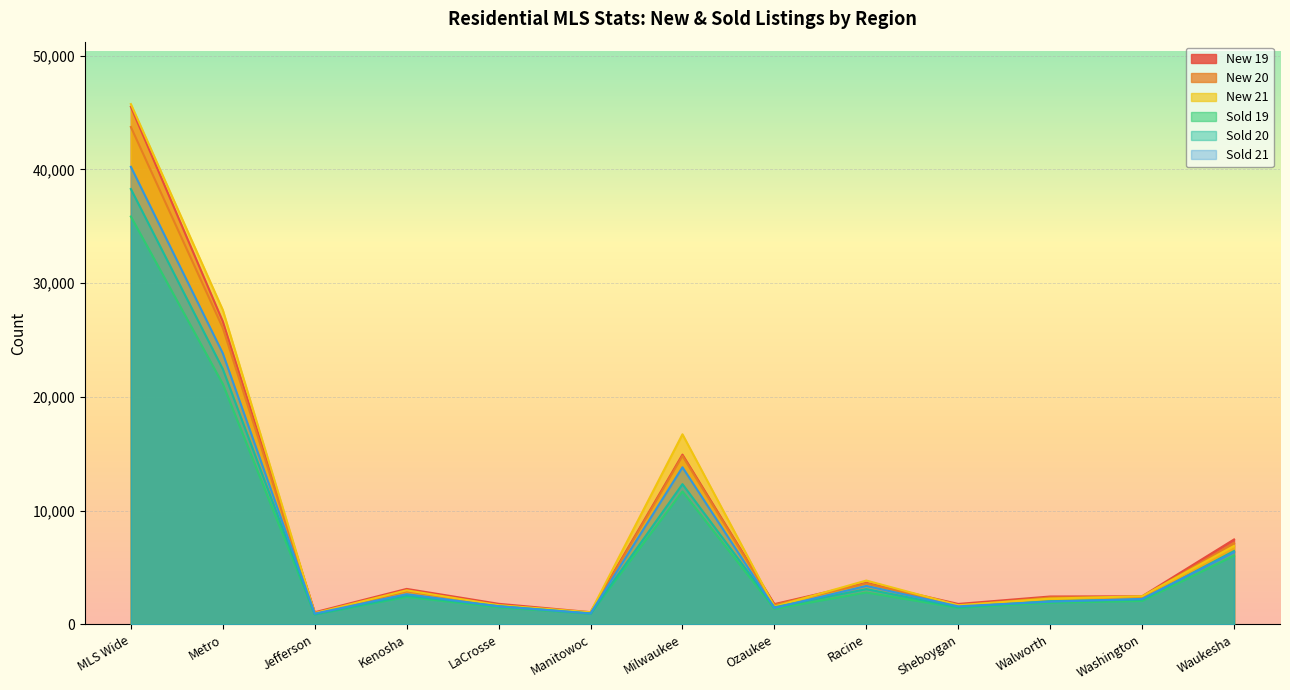

What is the approximate value of Sold 20 at Ozaukee, to the nearest 50?

1500